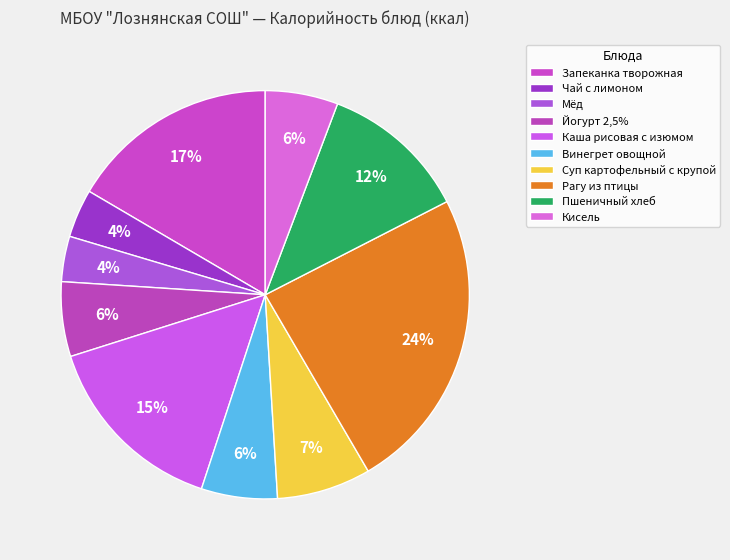

To the nearest percent, what is the average slice percentage?

10%